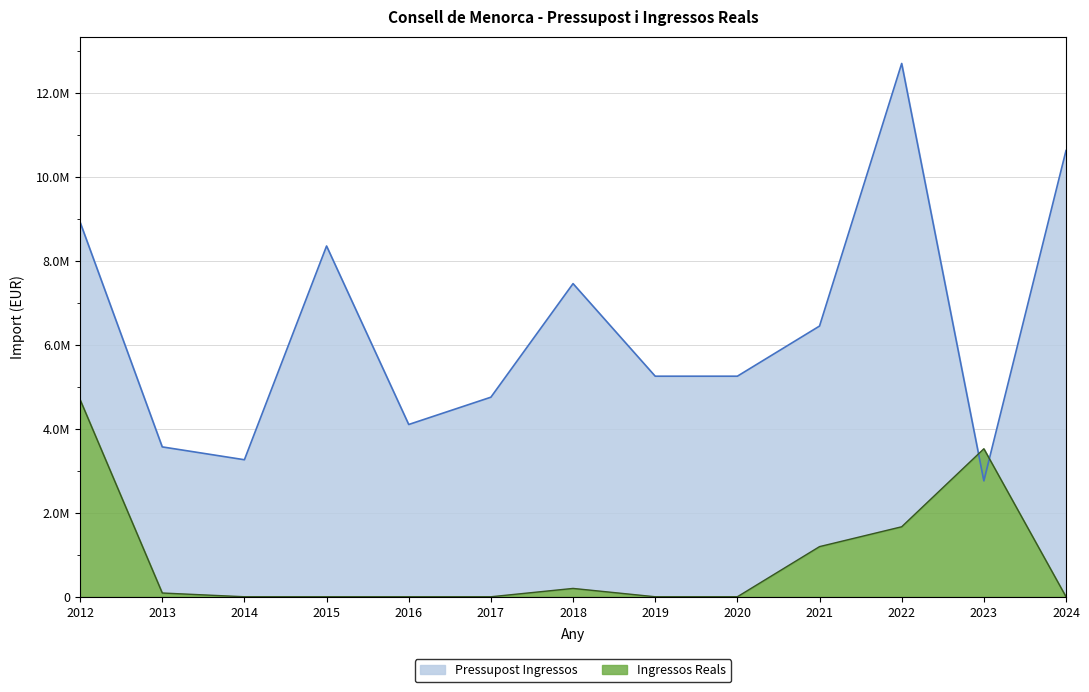

In Pressupost Ingressos, how many points are higher than both neighbors (excluding endpoints)?

3